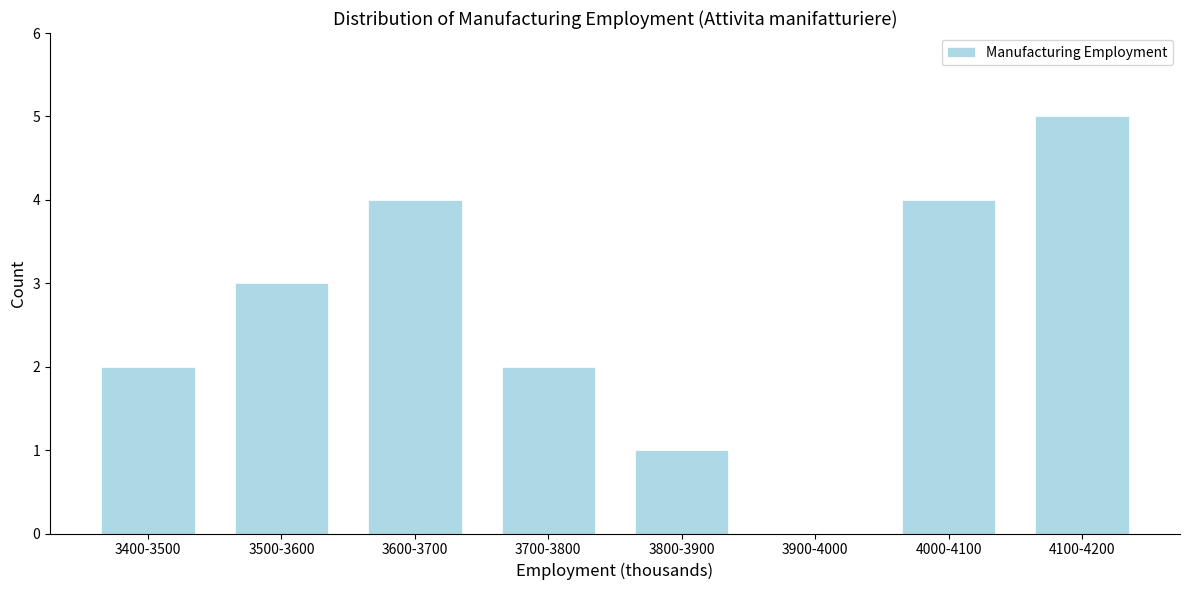

Reading right to left, transcribe all the data shown in this chart.

4100-4200=5	4000-4100=4	3900-4000=0	3800-3900=1	3700-3800=2	3600-3700=4	3500-3600=3	3400-3500=2